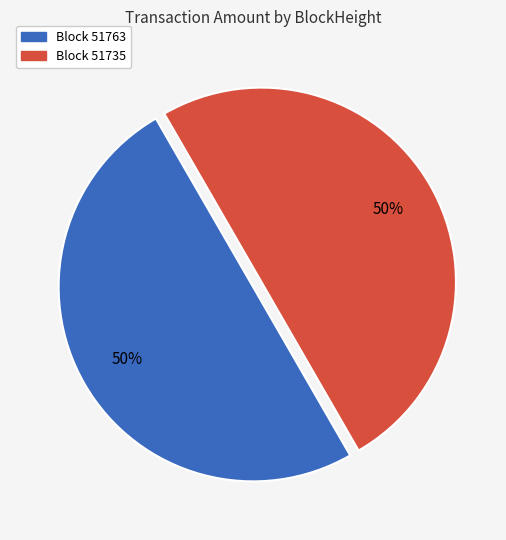

To the nearest percent, what is the average slice percentage?

50%